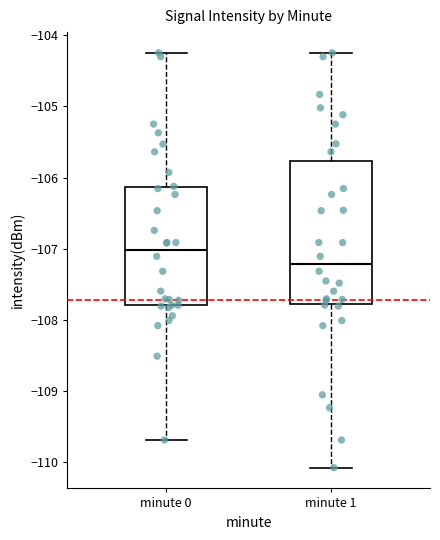

Reading left to right, read every box against the y-axis: the position of its median line, the range the box covers, and the ends of its whiskers. The values are not printed on the chart, so give them approximately, as read against the axis.

minute 0: median -107.0, box -107.8 to -106.1, whiskers -109.7 to -104.2
minute 1: median -107.2, box -107.8 to -105.8, whiskers -110.1 to -104.2